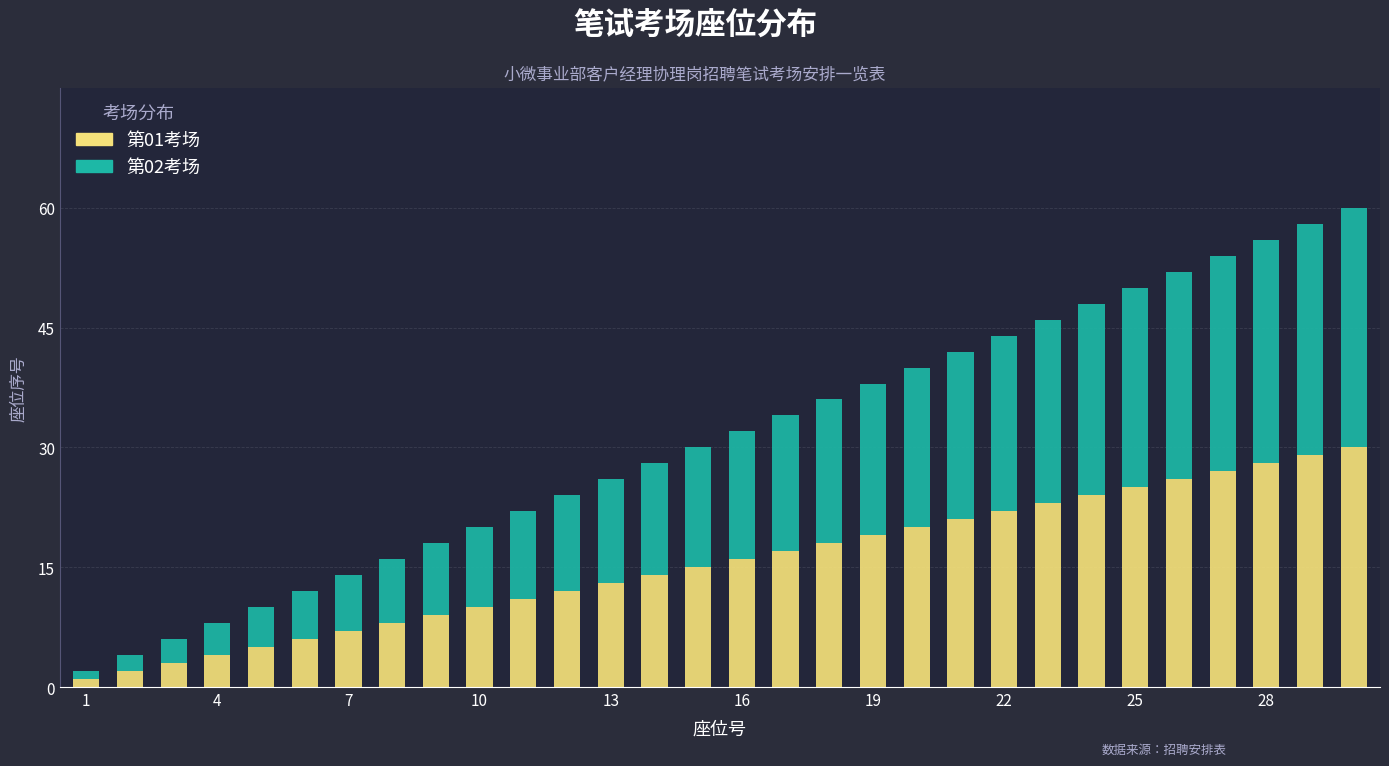

How many data points does each series have?

30